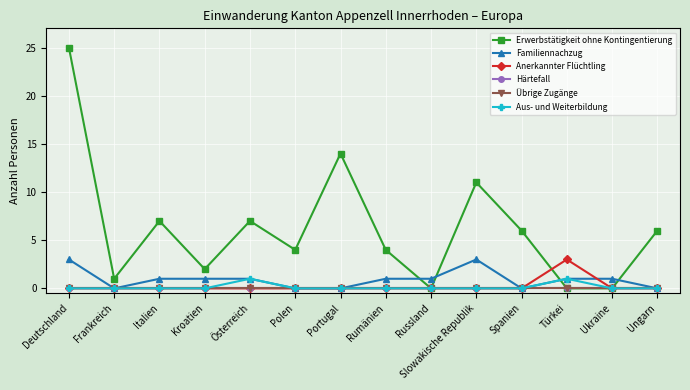

Rank the series at Slowakische Republik from lowest to highest value.

Anerkannter Flüchtling, Härtefall, Übrige Zugänge, Aus- und Weiterbildung, Familiennachzug, Erwerbstätigkeit ohne Kontingentierung